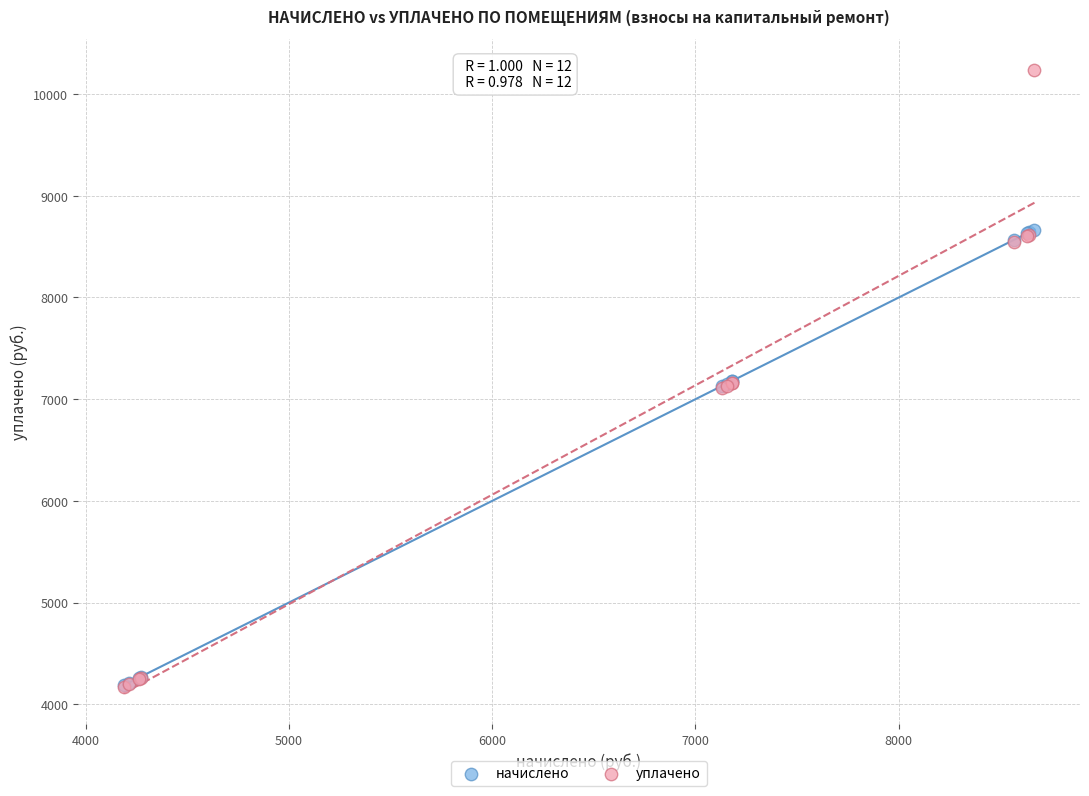

Which series has the largest Y range (max minus min)?

уплачено